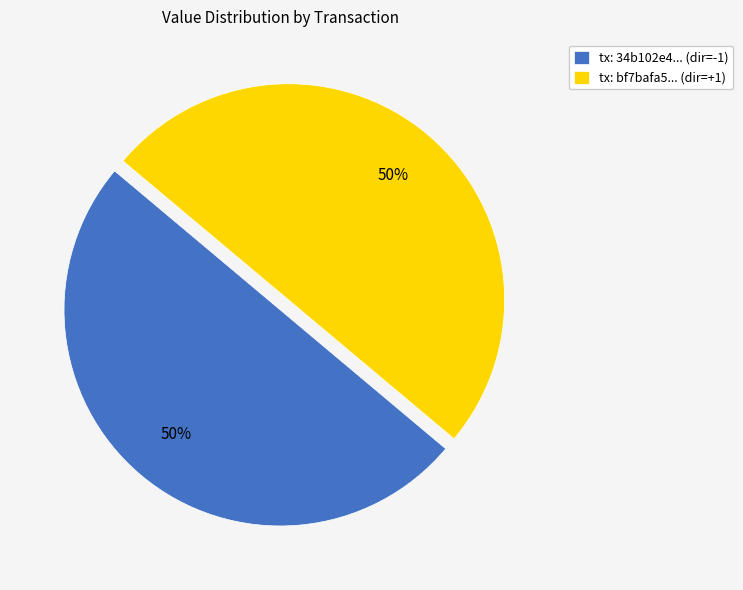

Count the number of slices in the pie.

2